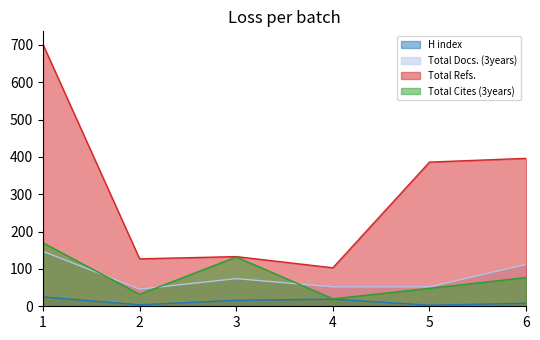

Reading left to right, list all the values displayed in this chart.

H index: 1=25	2=4	3=16	4=19	5=3	6=8
Total Docs. (3years): 1=147	2=46	3=74	4=52	5=52	6=112
Total Refs.: 1=701	2=127	3=133	4=103	5=386	6=396
Total Cites (3years): 1=170	2=32	3=132	4=20	5=48	6=77